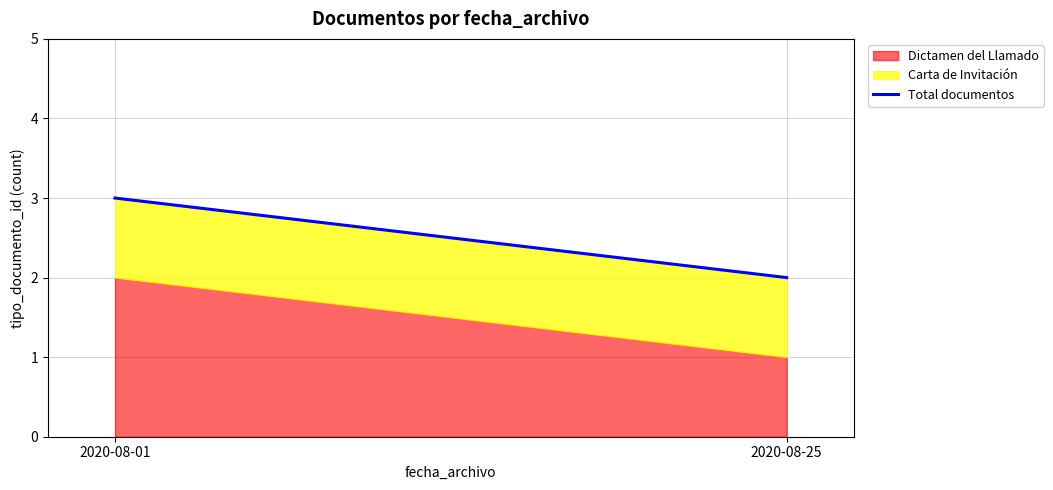

Is it true that the value at 2020-08-25 is 2?

True